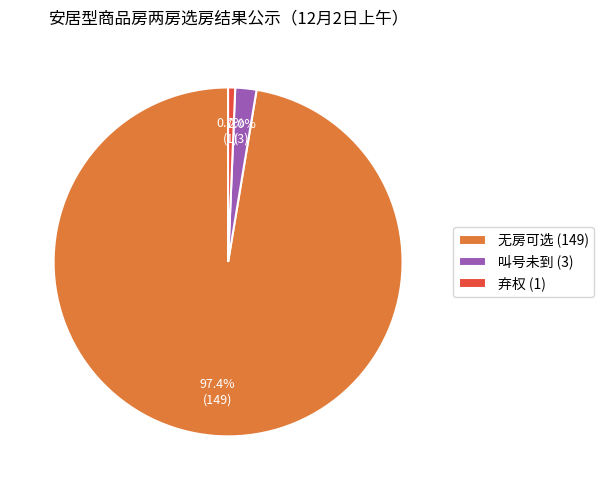

What percentage is the 无房可选 slice, to the nearest percent?

97%